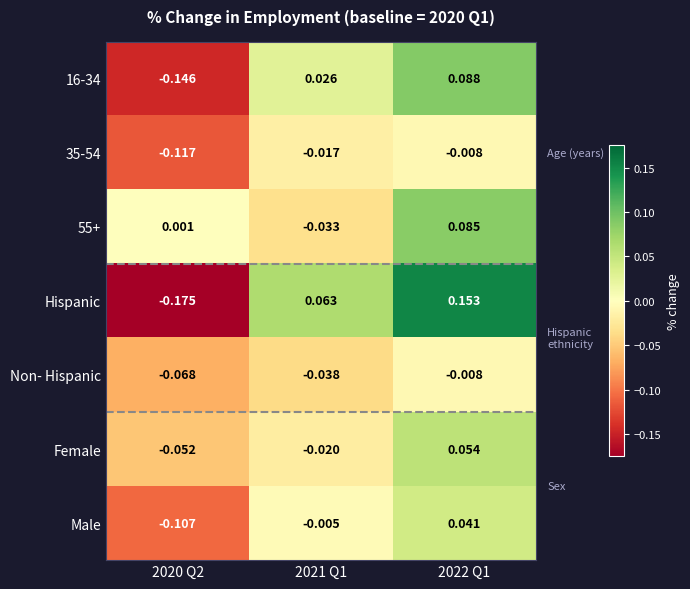

Which series has the largest range (max minus min)?

Hispanic